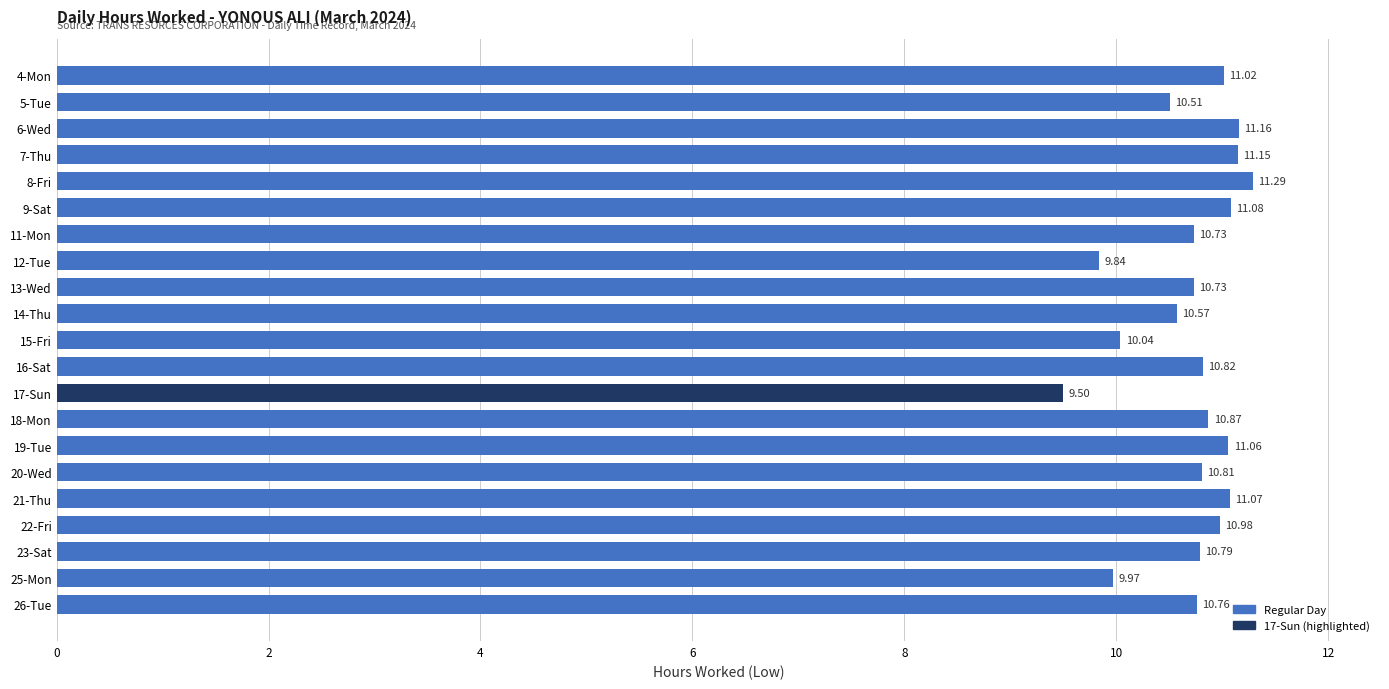

What is the difference between the maximum and minimum values?

1.8